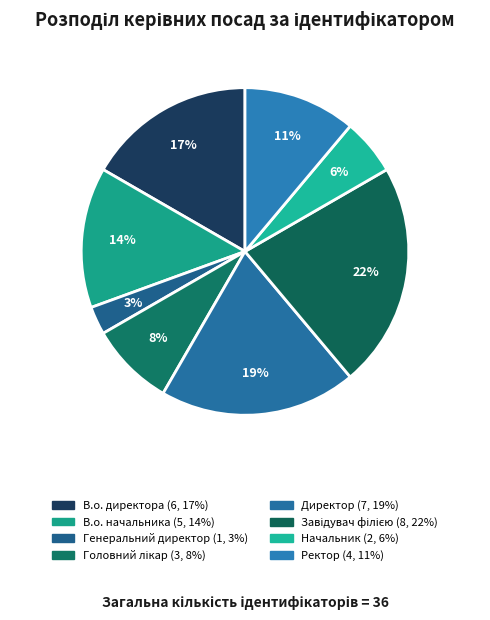

Which category has the biggest portion of the pie?

Завідувач філією